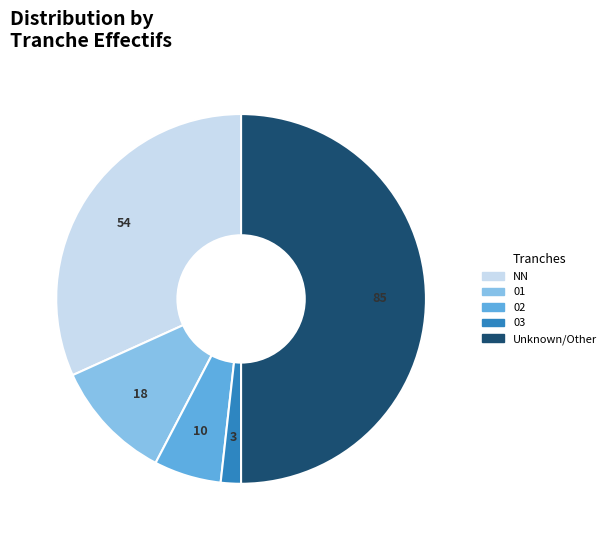

How many segments does this pie chart have?

5